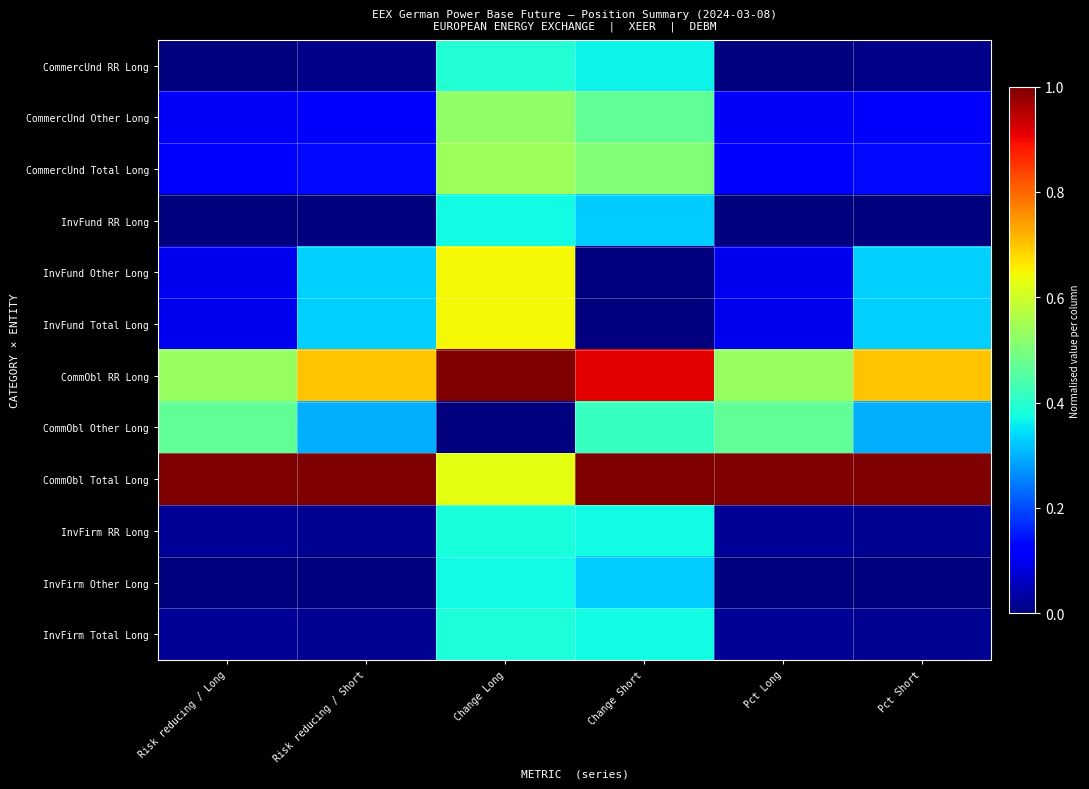

Which has a higher value, Risk reducing / Long or Pct Long?

Pct Long